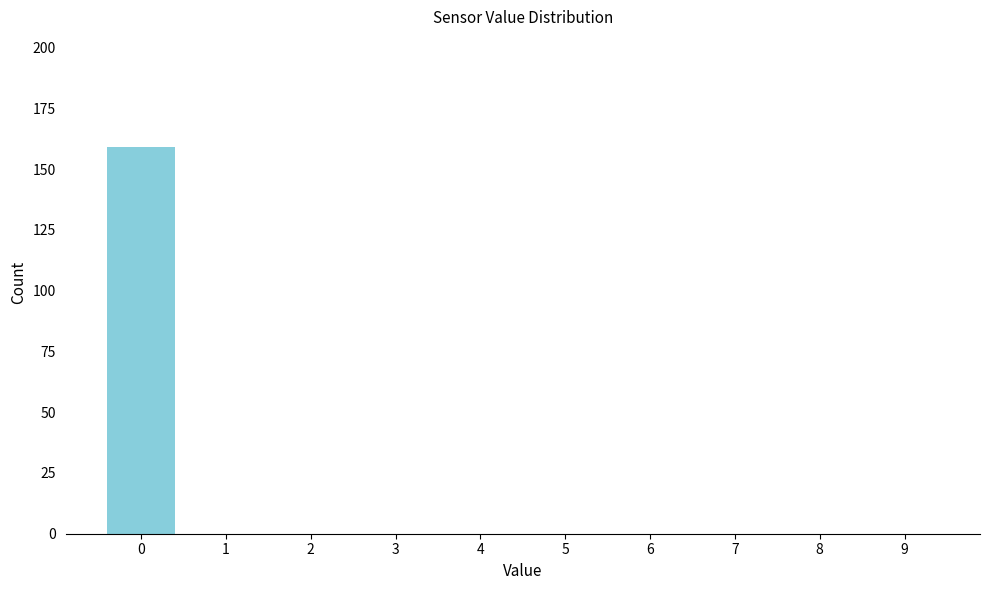

Reading left to right, list all the values displayed in this chart.

0=159	1=0	2=0	3=0	4=0	5=0	6=0	7=0	8=0	9=0